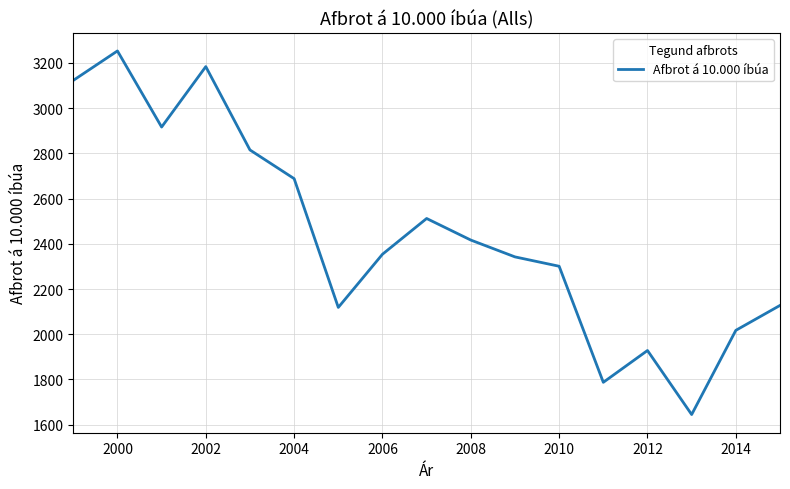

What is the maximum value shown in the chart?

3252.7